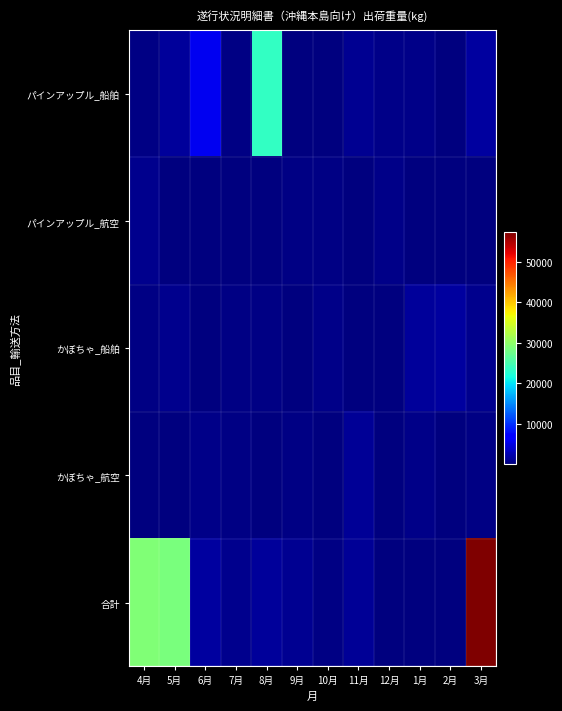

At which category is the sum across all series the highest?

3月